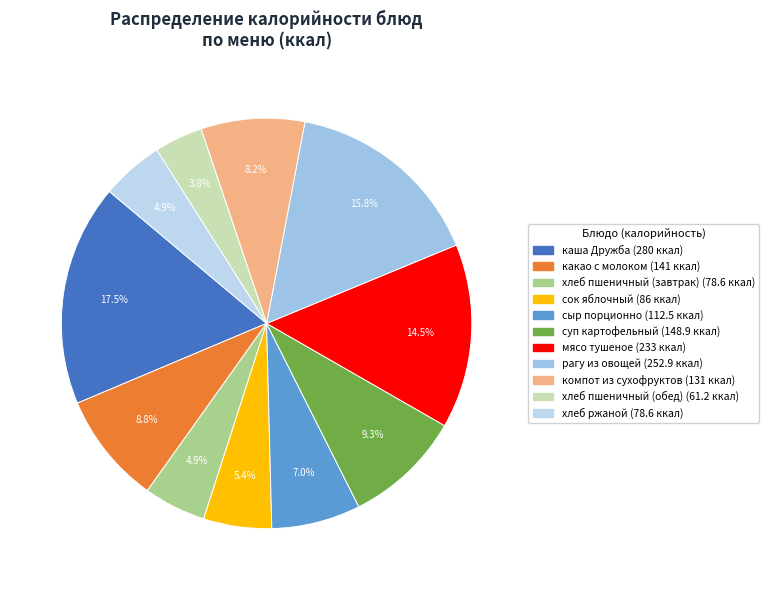

To the nearest percent, what is the difference between the хлеб пшеничный (завтрак) and суп картофельный slice percentages?

4%